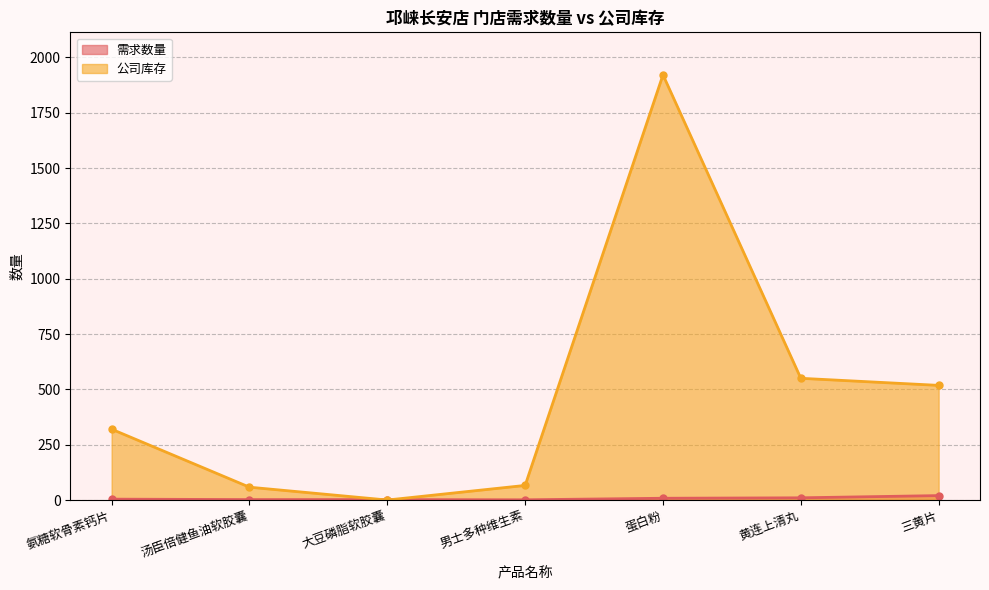

Rank the series by their average value, from highest to lowest.

公司库存, 需求数量